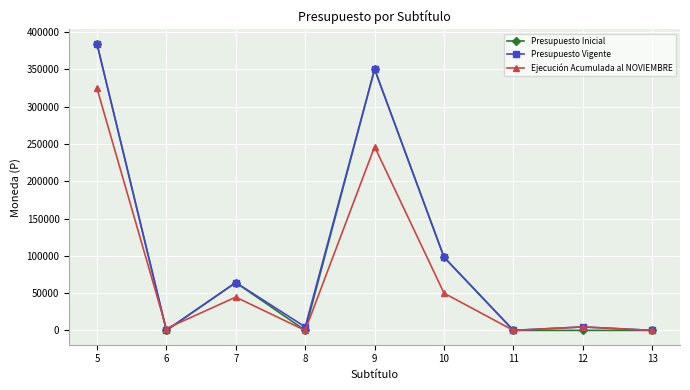

Is the value of Ejecución Acumulada al NOVIEMBRE at 11 greater than the value of Presupuesto Inicial at 5?

No